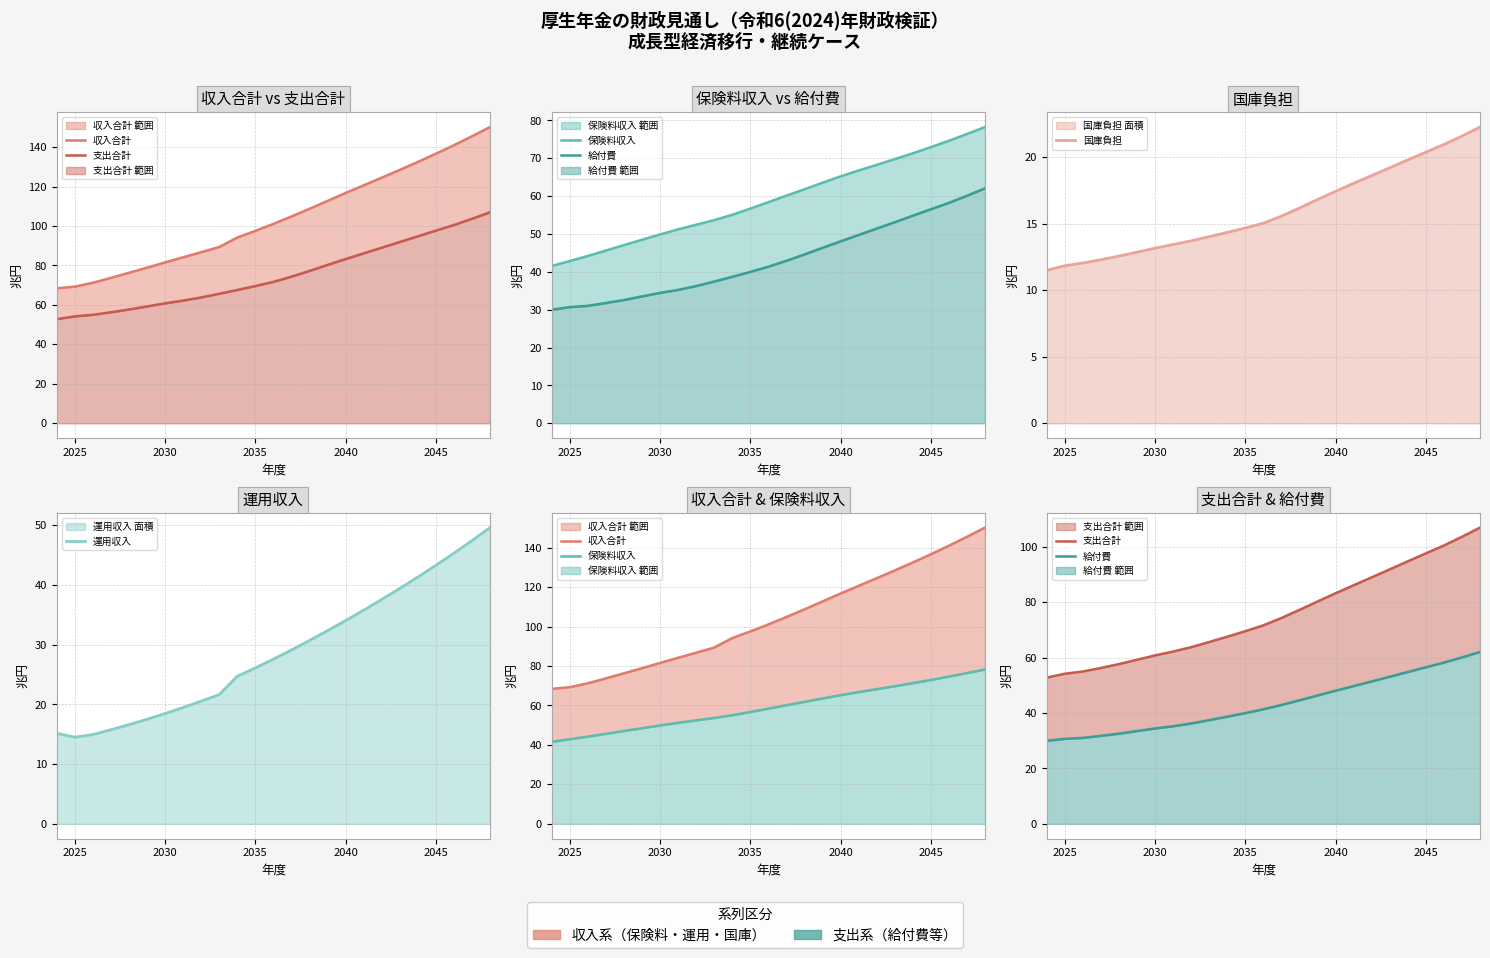

The 支出合計 series shows 91.0 at 2020. True or false?

False